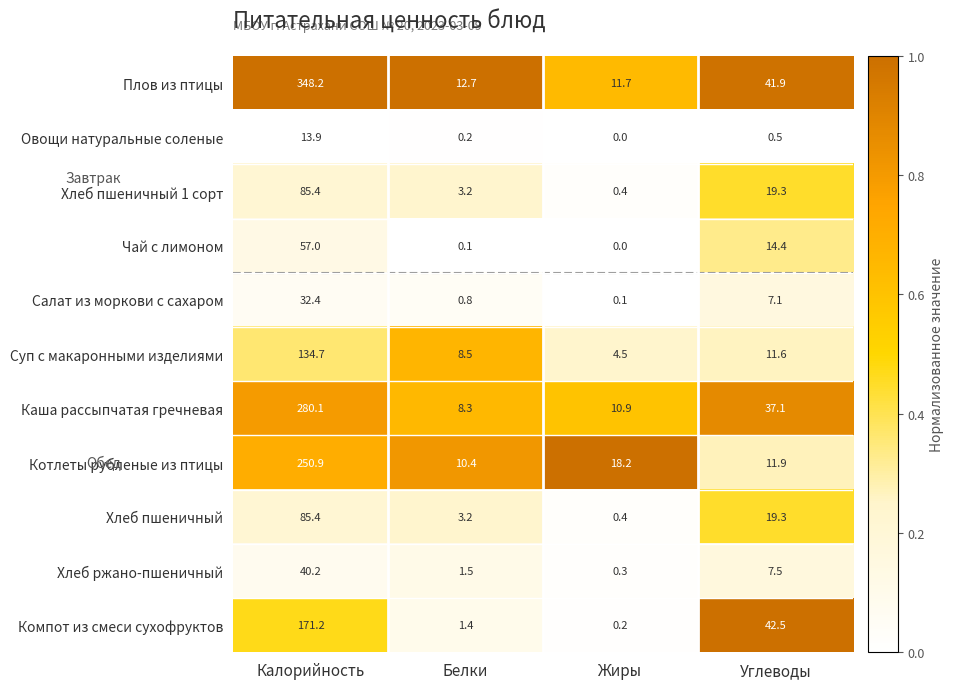

What is the total value across all series at Жиры?

46.7